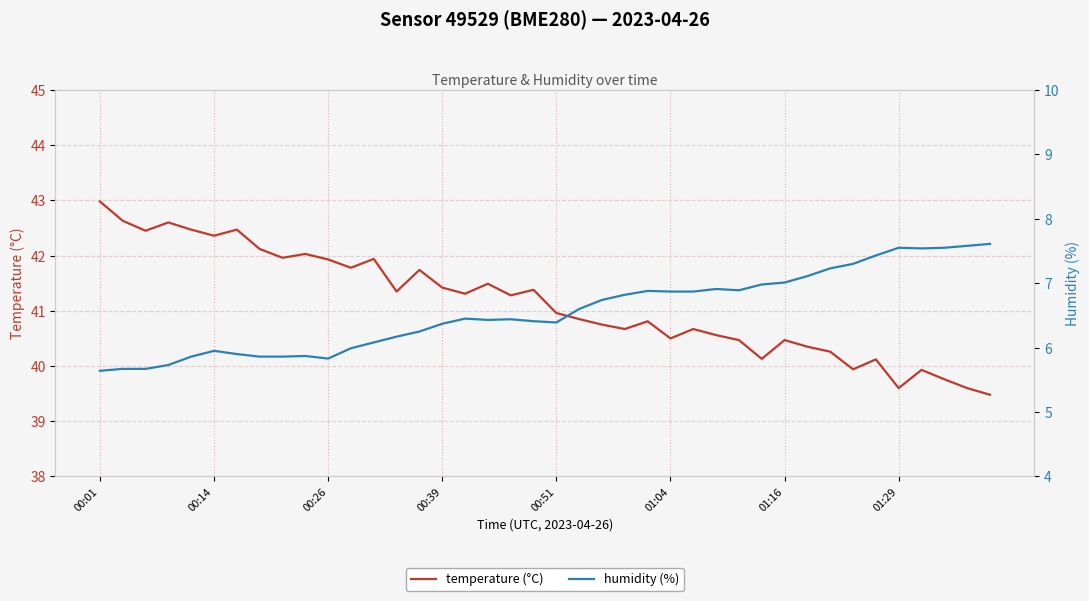

True or false: humidity has more than 1 interior local peaks.

True